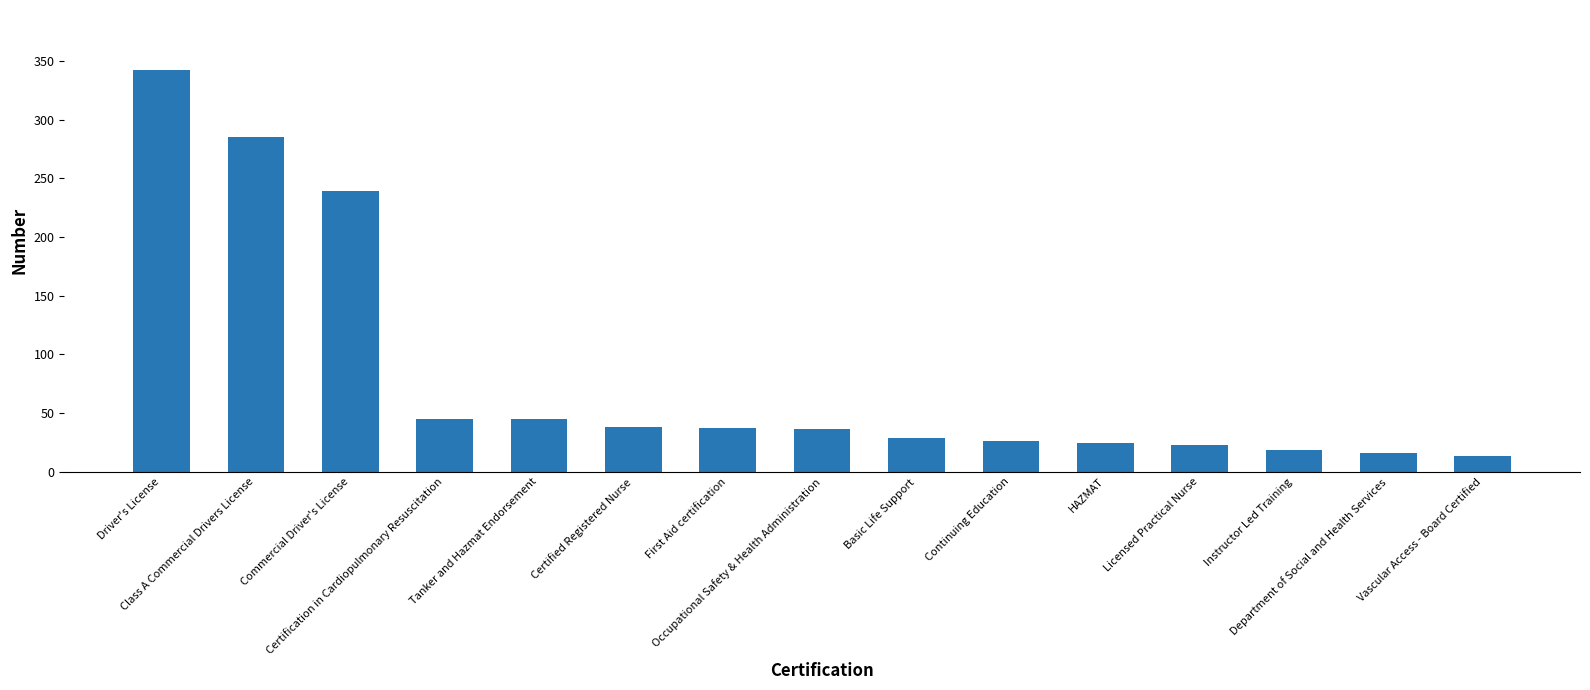

What position from the left is HAZMAT?

11